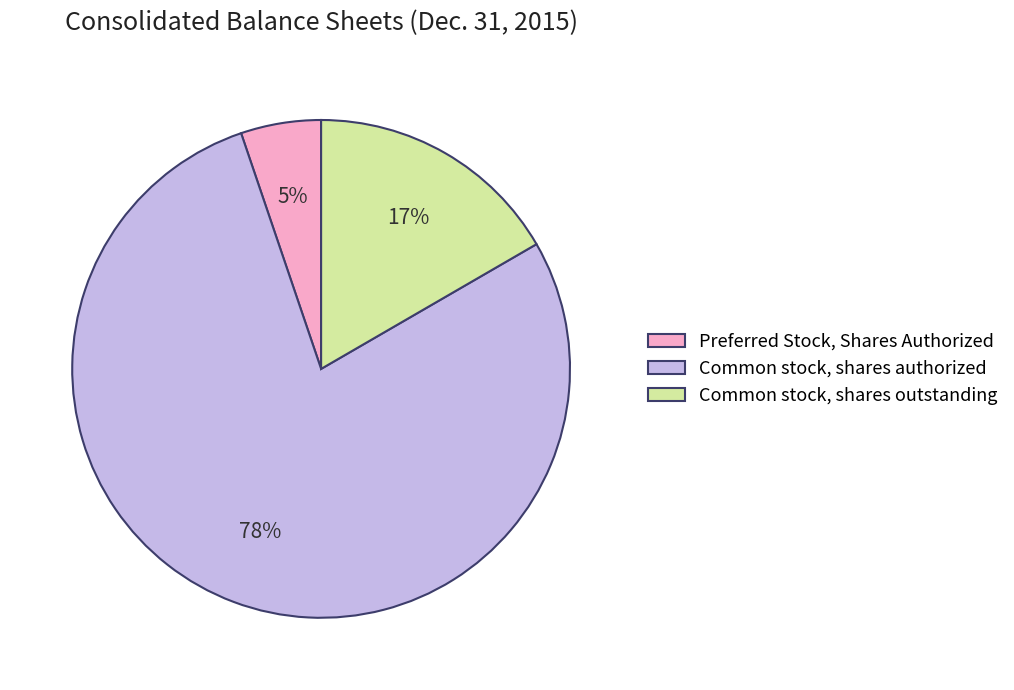

What is the largest slice in the pie chart?

Common stock, shares authorized